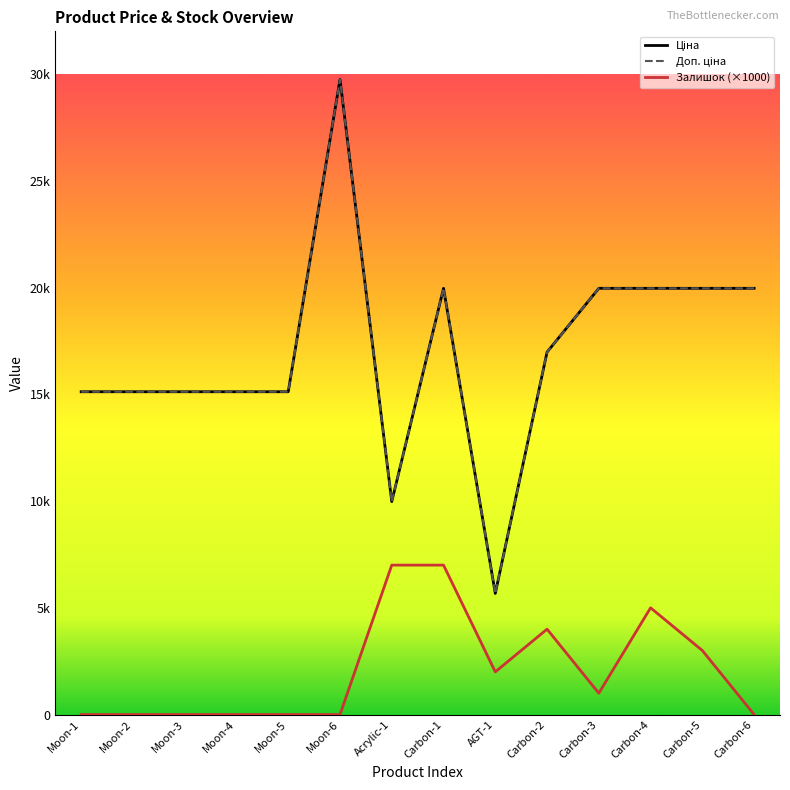

Does the chart have visible grid lines?

No